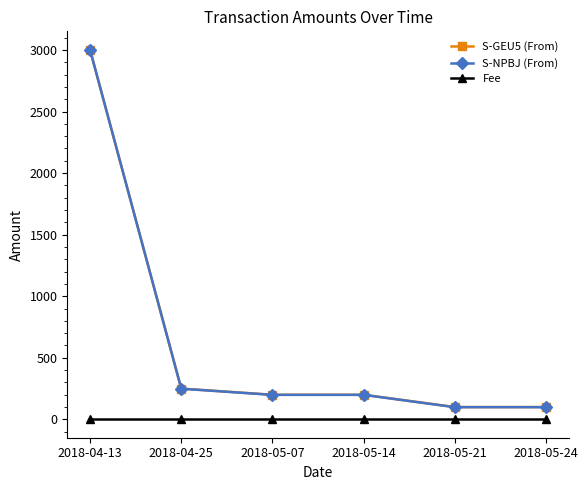

At how many categories does at least one series exceed 1144?

1